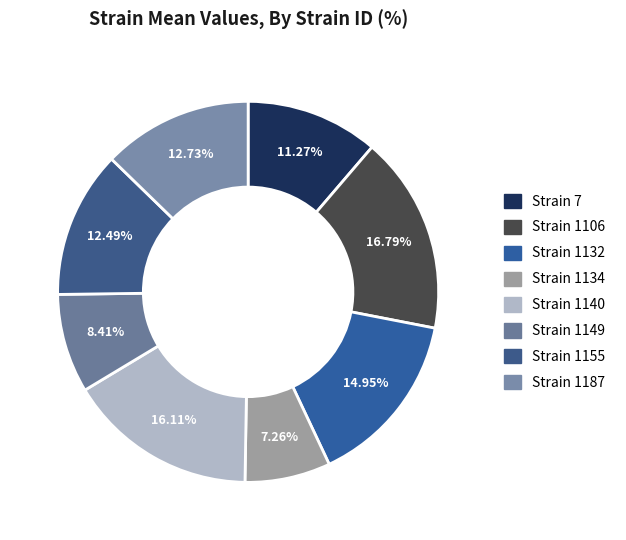

How many slices are in this pie chart?

8